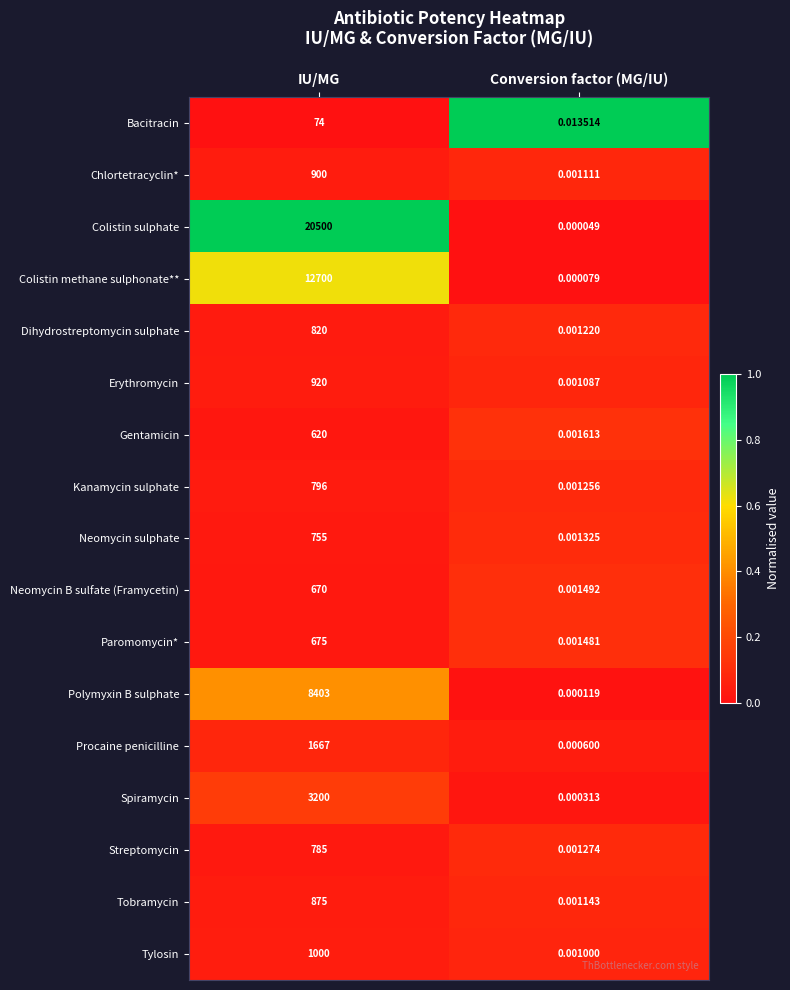

List the labels in order of Neomycin B sulfate (Framycetin) value, largest first.

IU/MG, Conversion factor (MG/IU)